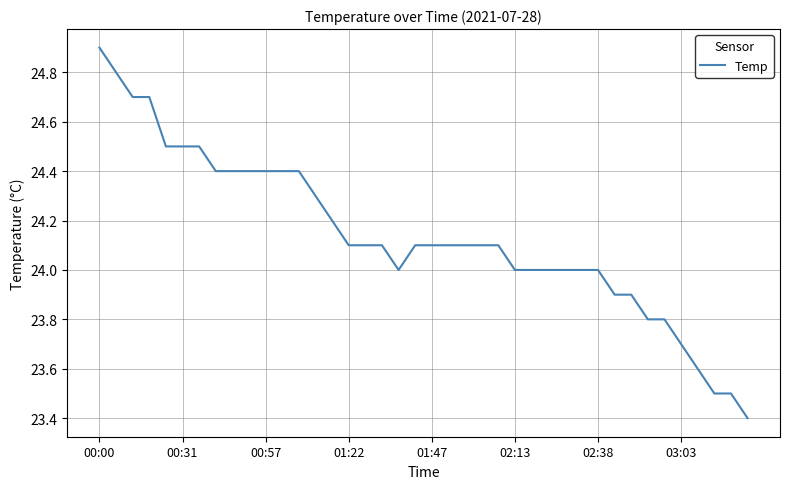

What is the difference between the maximum and minimum values?

1.5